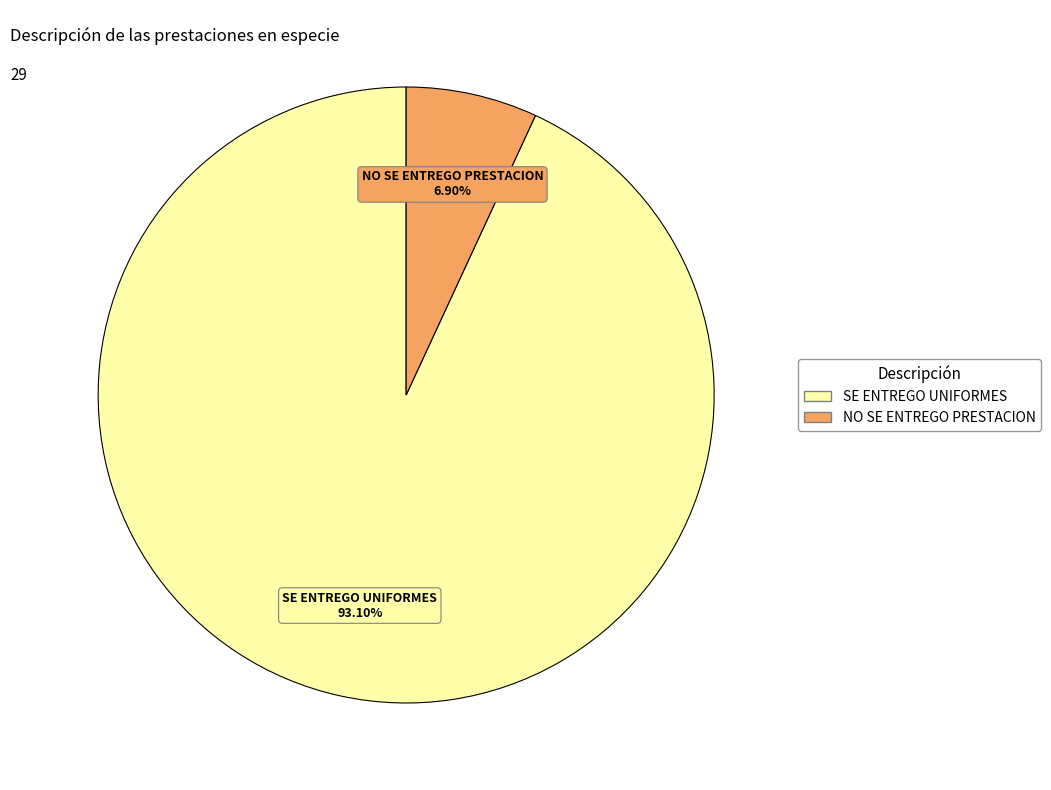

How many slices are in this pie chart?

2